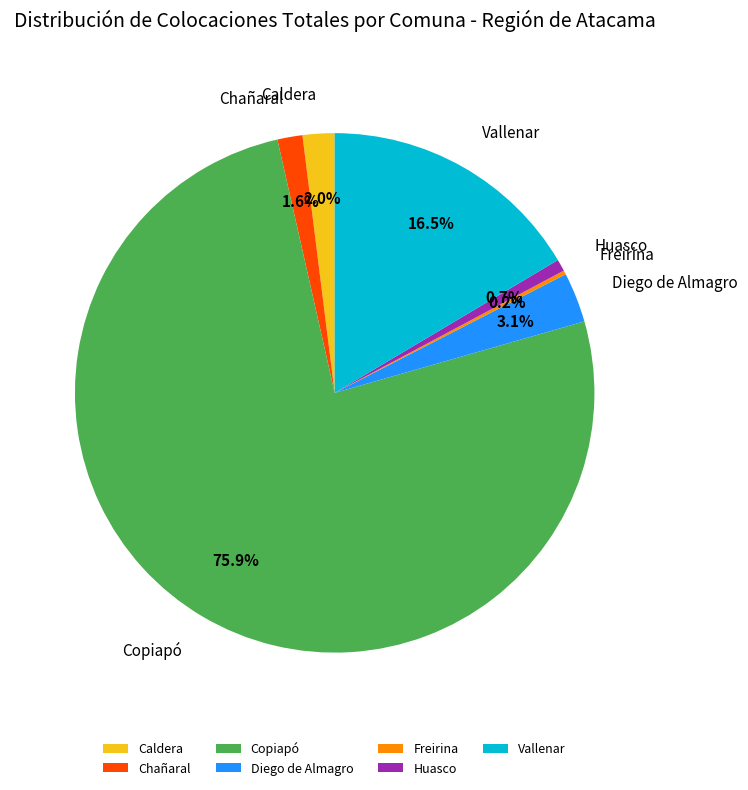

To the nearest percent, what is the combined percentage of Diego de Almagro and Huasco?

4%